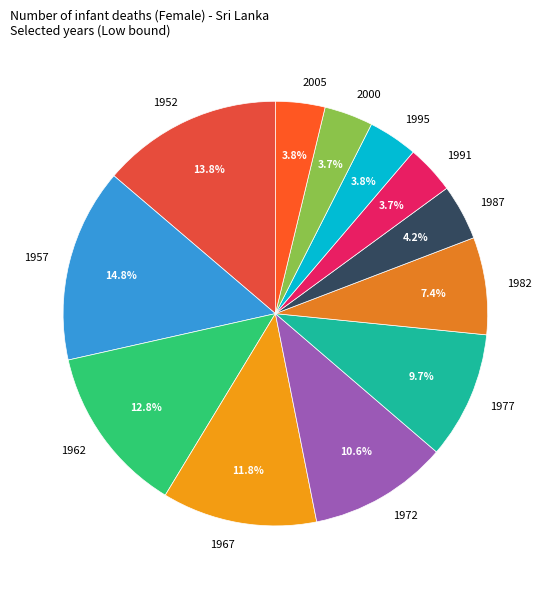

Is there a majority slice in this chart?

No